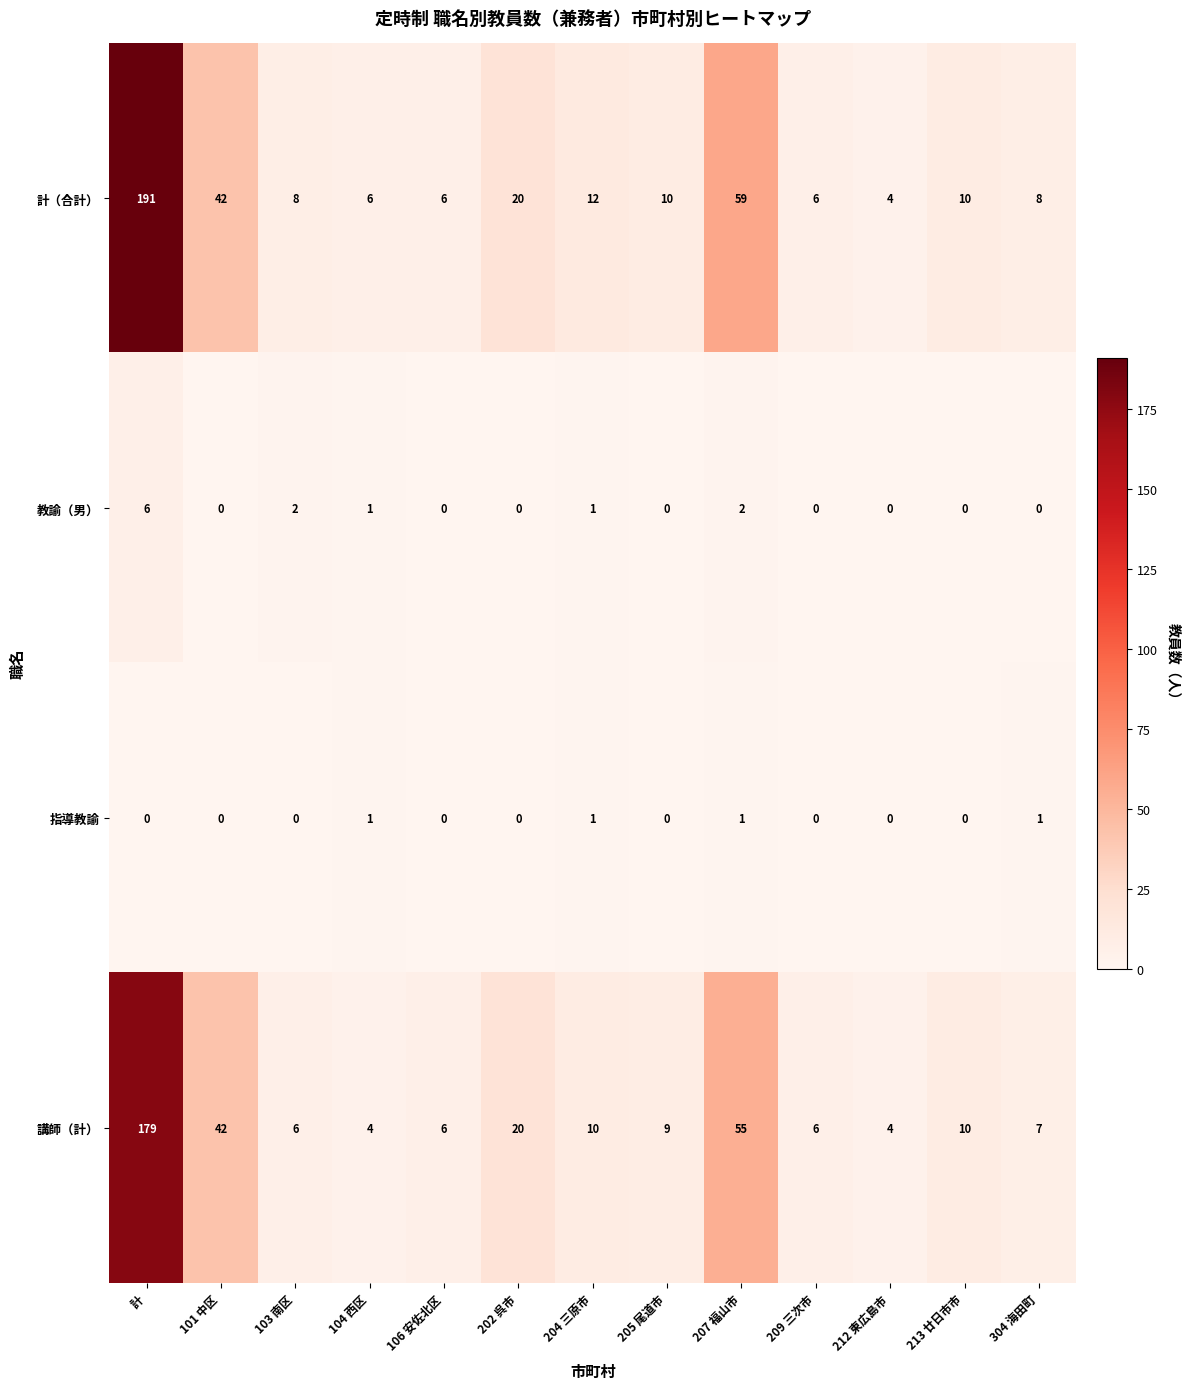

What is the greatest value displayed?

191